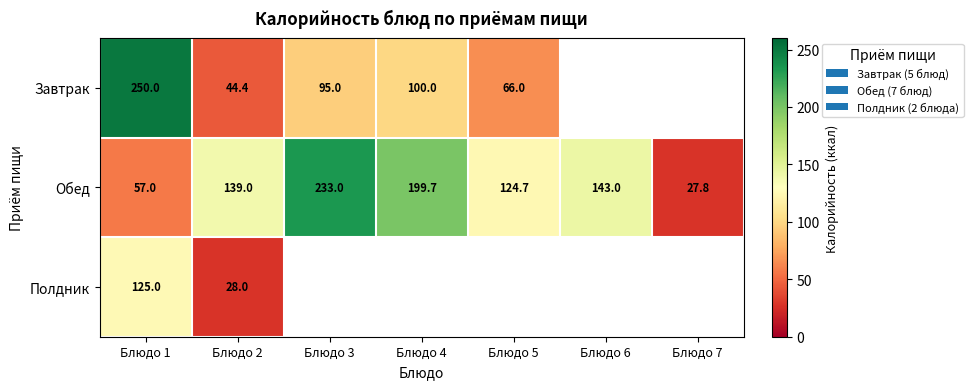

List the labels in order of Обед value, smallest first.

Блюдо 7, Блюдо 1, Блюдо 5, Блюдо 2, Блюдо 6, Блюдо 4, Блюдо 3